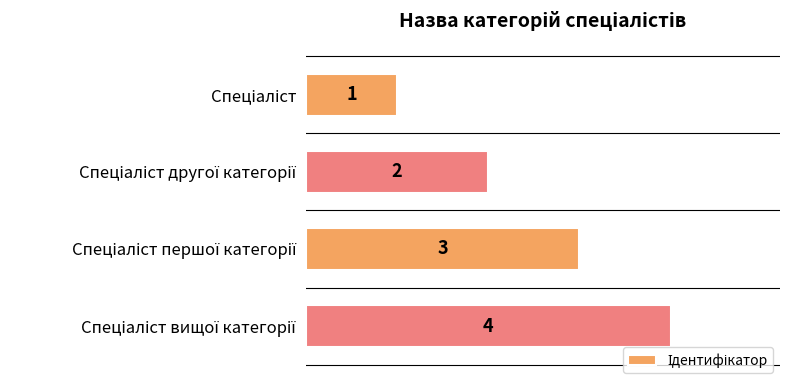

What is the maximum value shown in the chart?

4